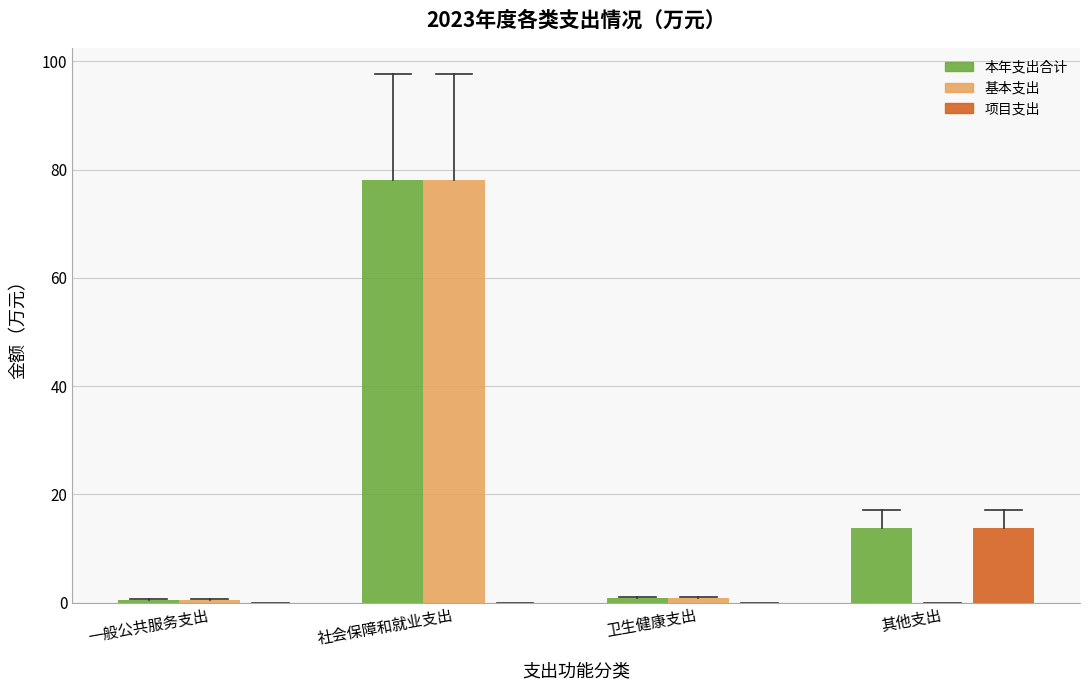

At which label is 本年支出合计 closest to 39?

其他支出